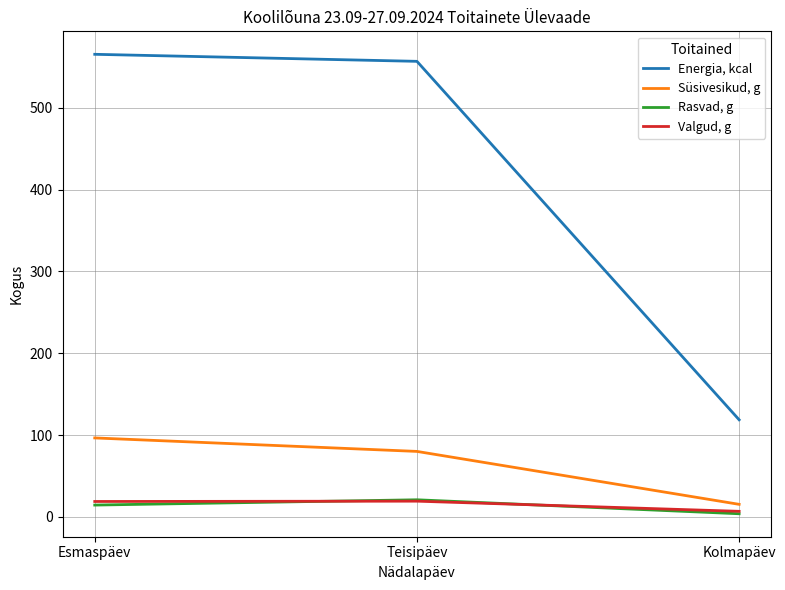

Does the chart have visible grid lines?

Yes